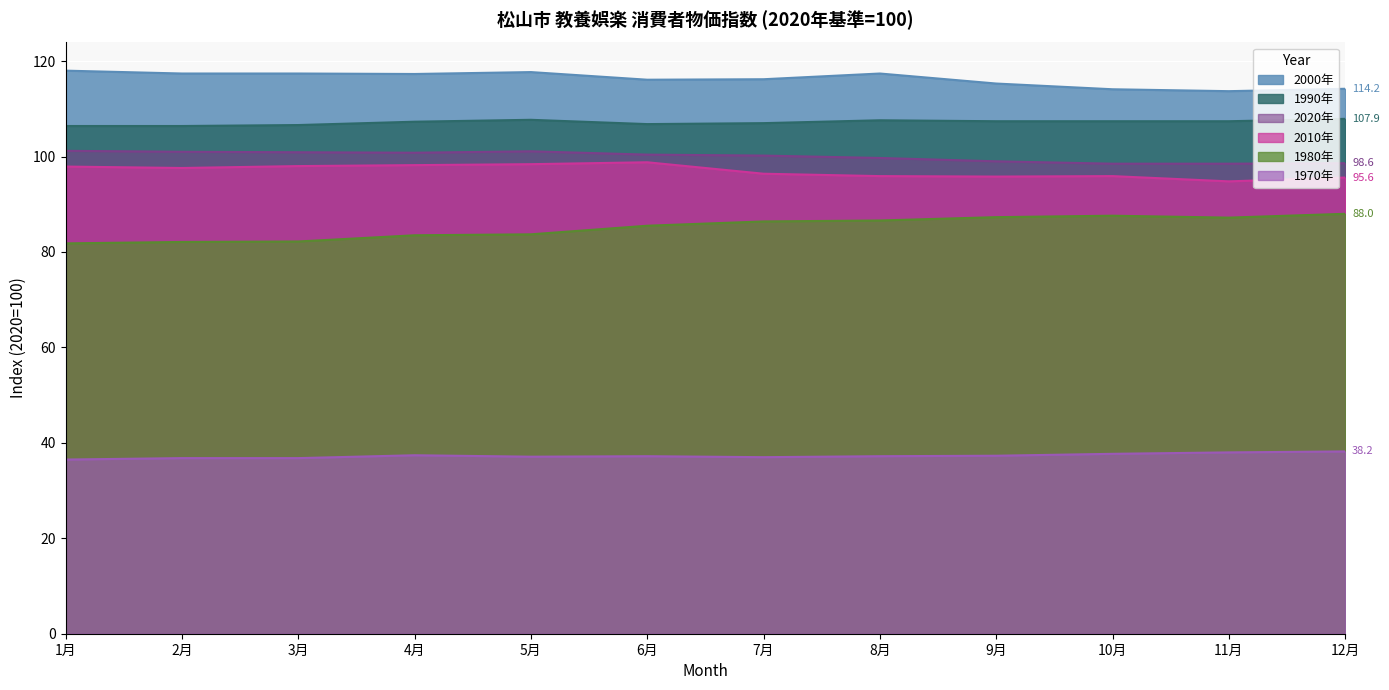

True or false: 2000年 and 1980年 cross at least once.

False